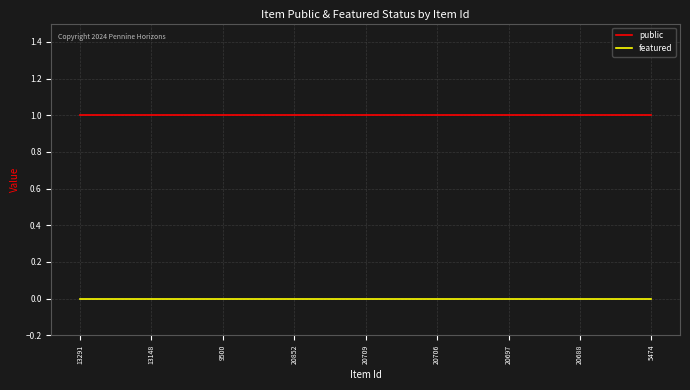

True or false: featured and public cross at least once.

False